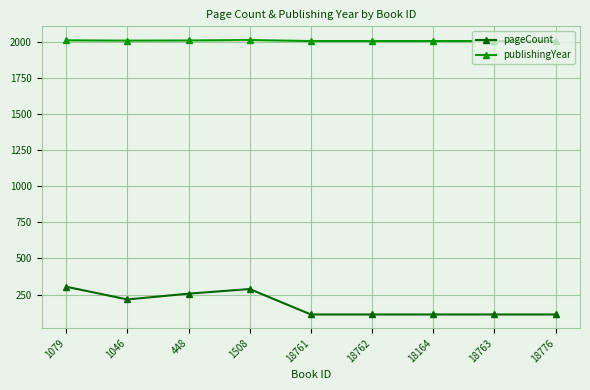

Rank the series by their average value, from lowest to highest.

pageCount, publishingYear